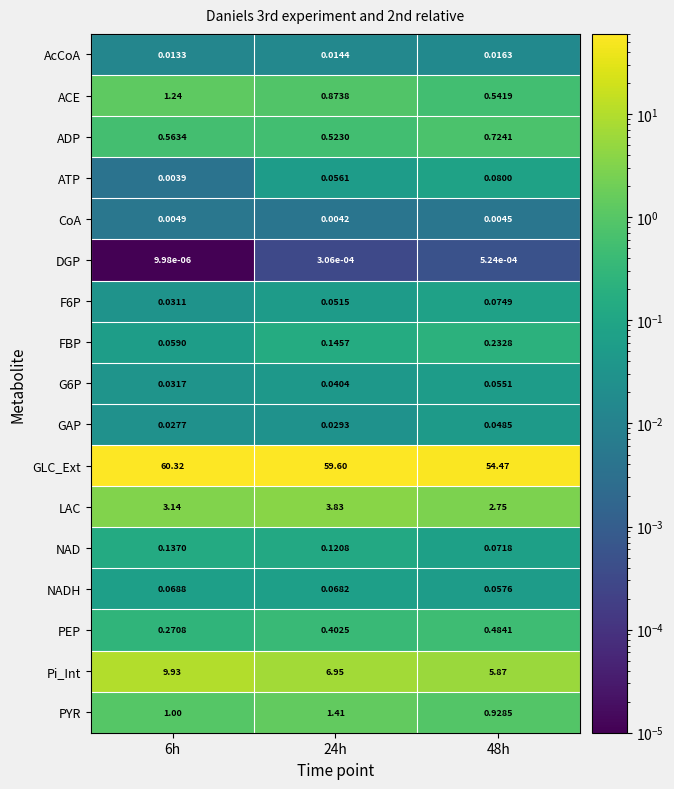

At 48h, list the series in order from largest to smallest.

GLC_Ext, Pi_Int, LAC, PYR, ADP, ACE, PEP, FBP, ATP, F6P, NAD, NADH, G6P, GAP, AcCoA, CoA, DGP